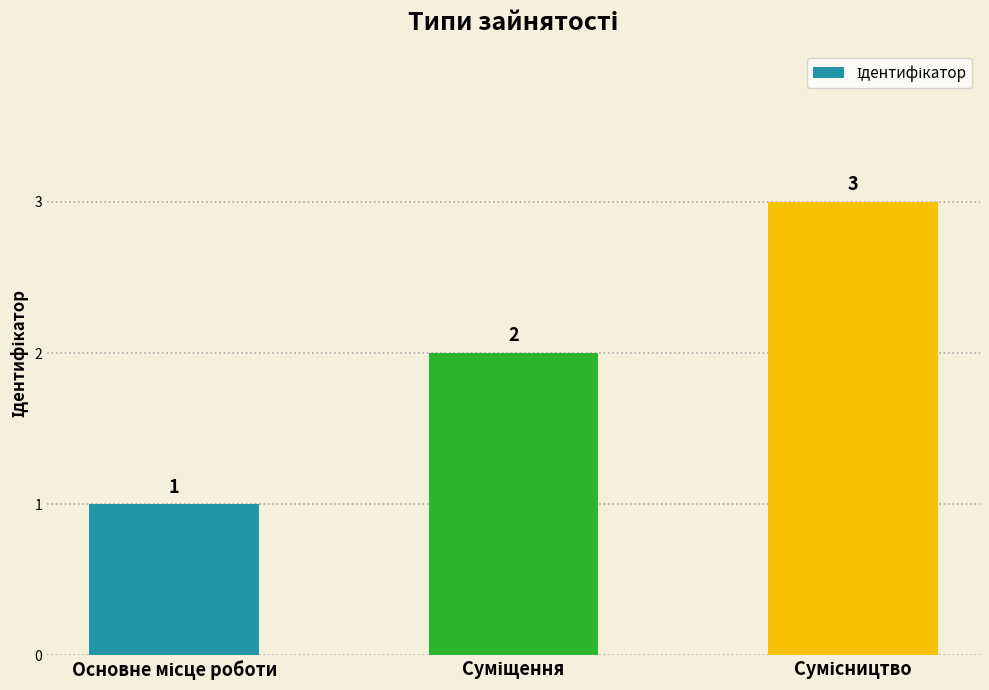

What is the value of the 2nd bar from the left?

2